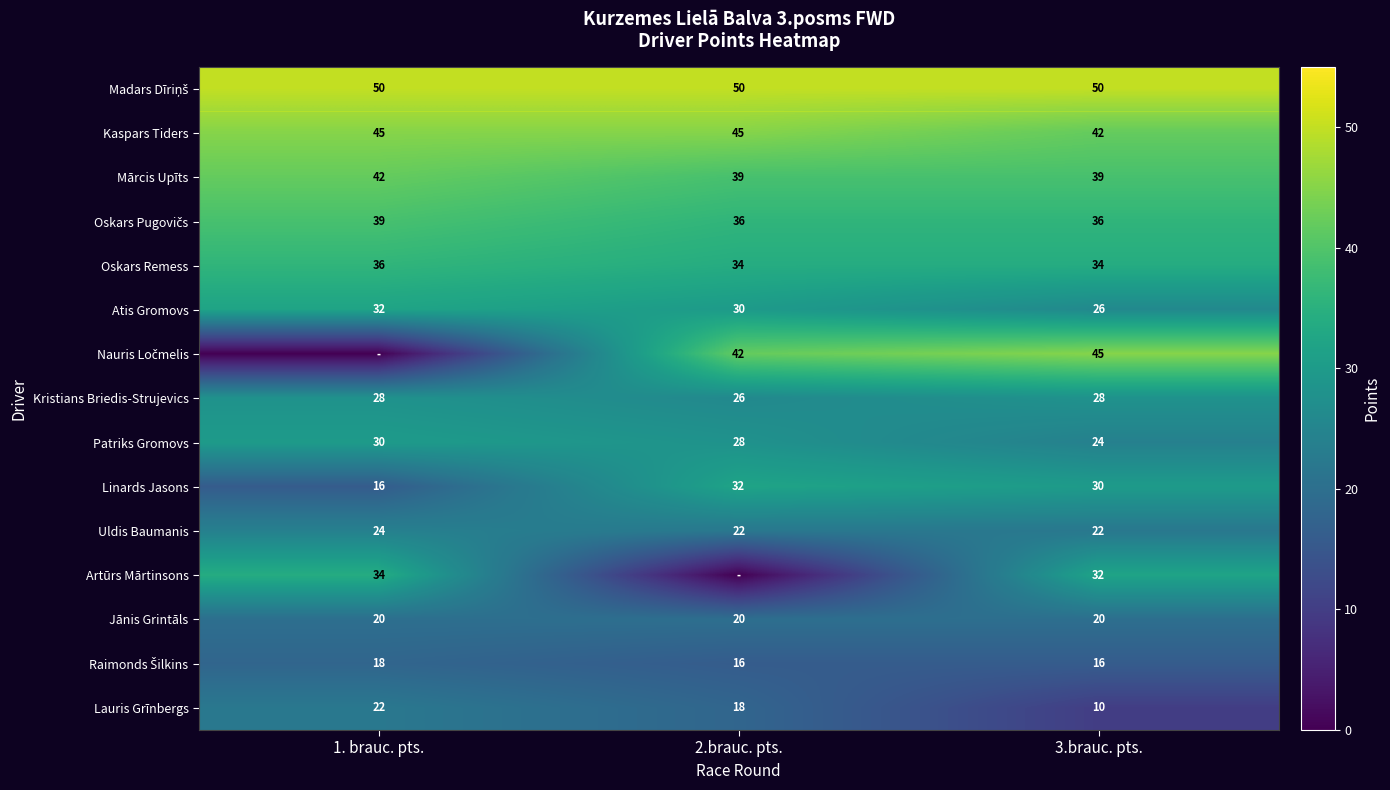

What is the sum of the Artūrs Mārtinsons values at 3.brauc. pts. and 1. brauc. pts.?

66